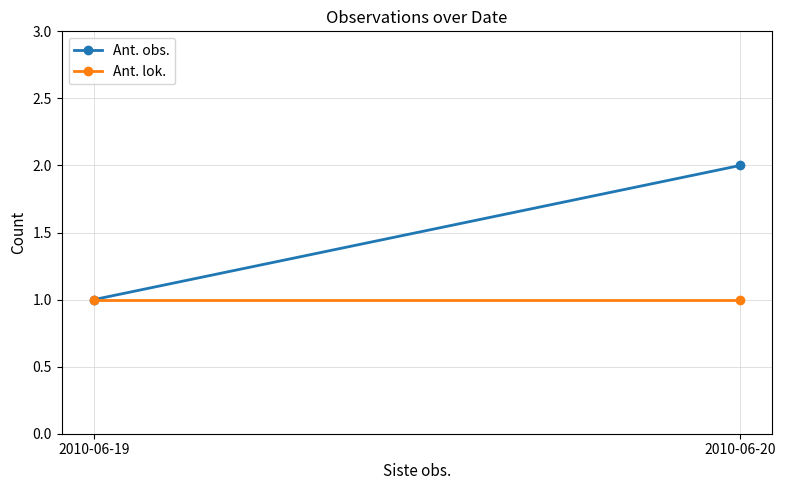

What are all the series names shown in the legend?

Ant. obs., Ant. lok.